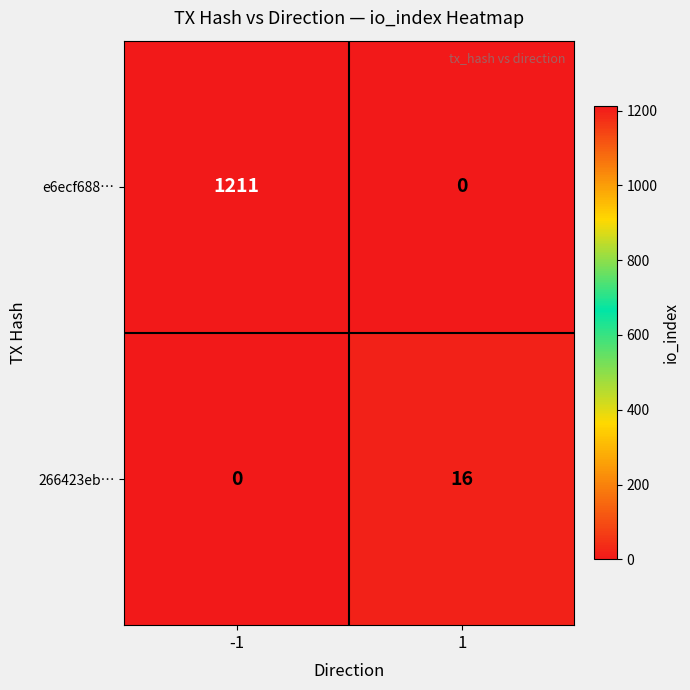

What is the difference between the e6ecf688… values at 1 and -1?

1211